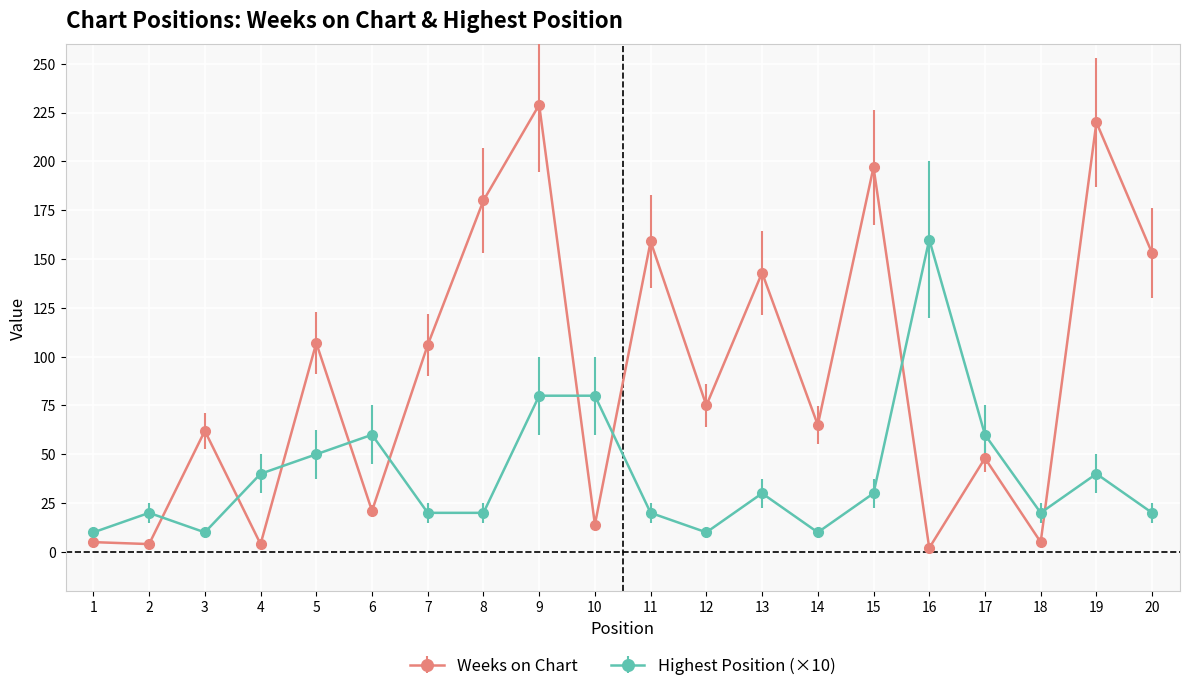

How many data points in Weeks on Chart are less than 75?

10